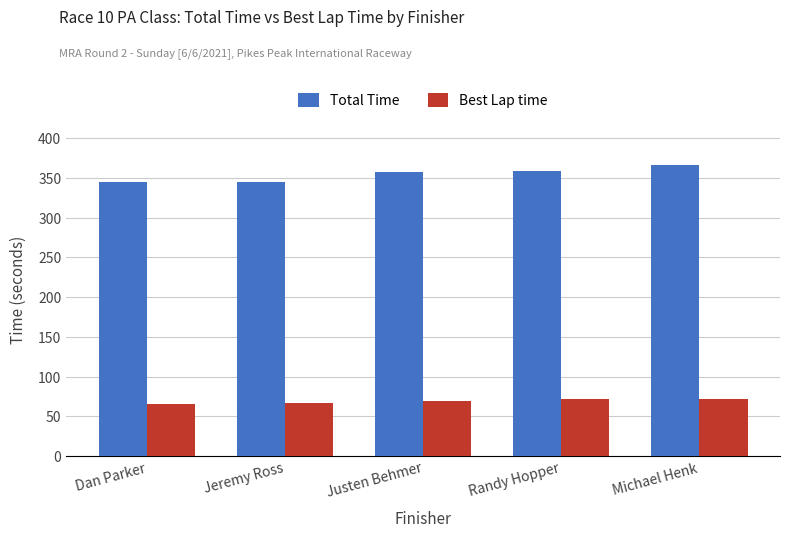

What is the highest value of the Total Time series?

366.1